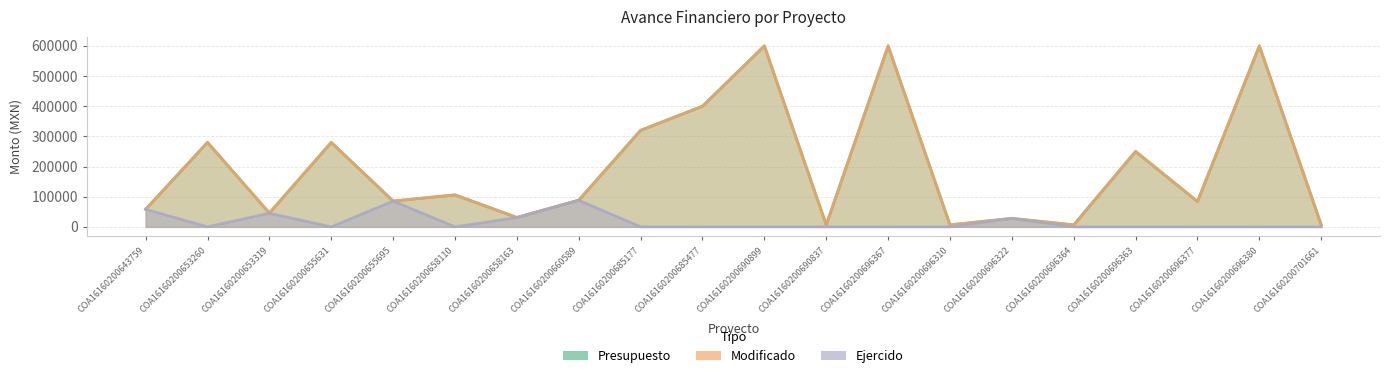

True or false: Presupuesto and Modificado intersect in this chart.

False